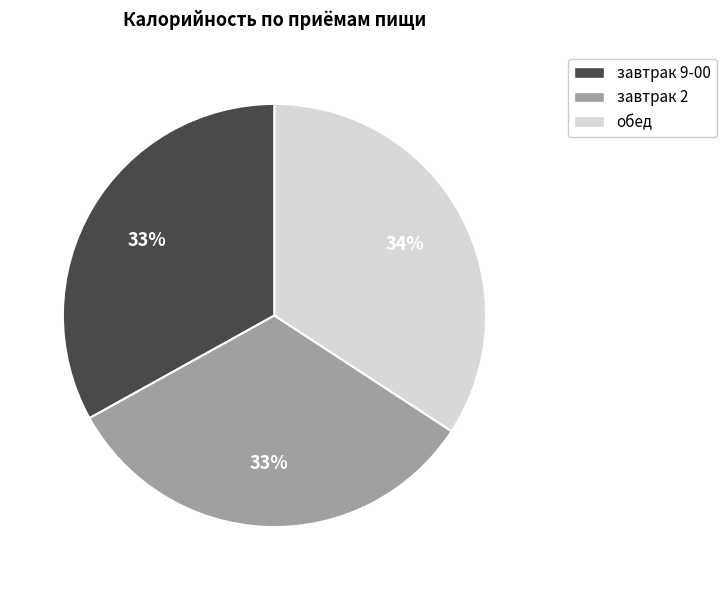

What percentage is the завтрак 2 slice, to the nearest percent?

33%